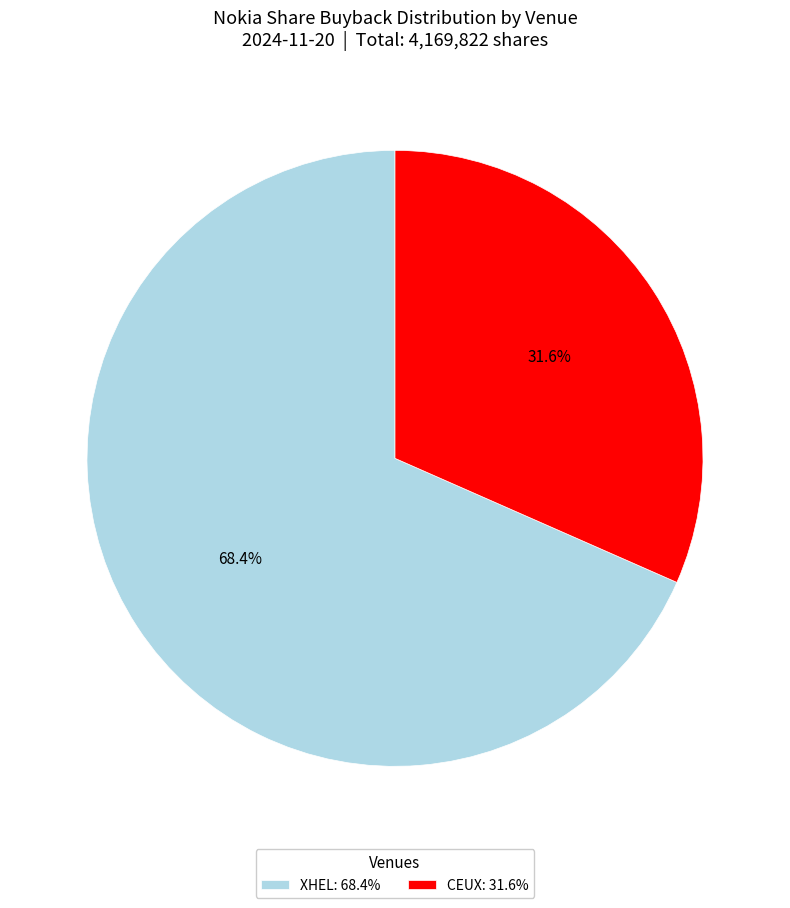

What percentage is the CEUX slice, to the nearest percent?

32%